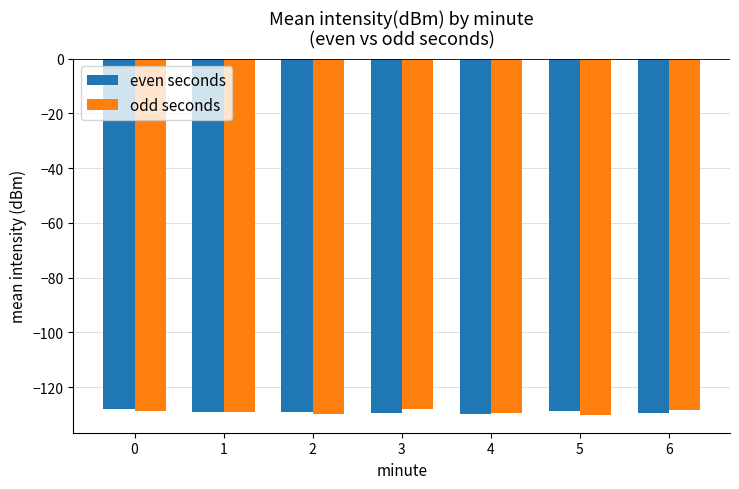

True or false: even seconds has a value of -129.4 at 3.

True